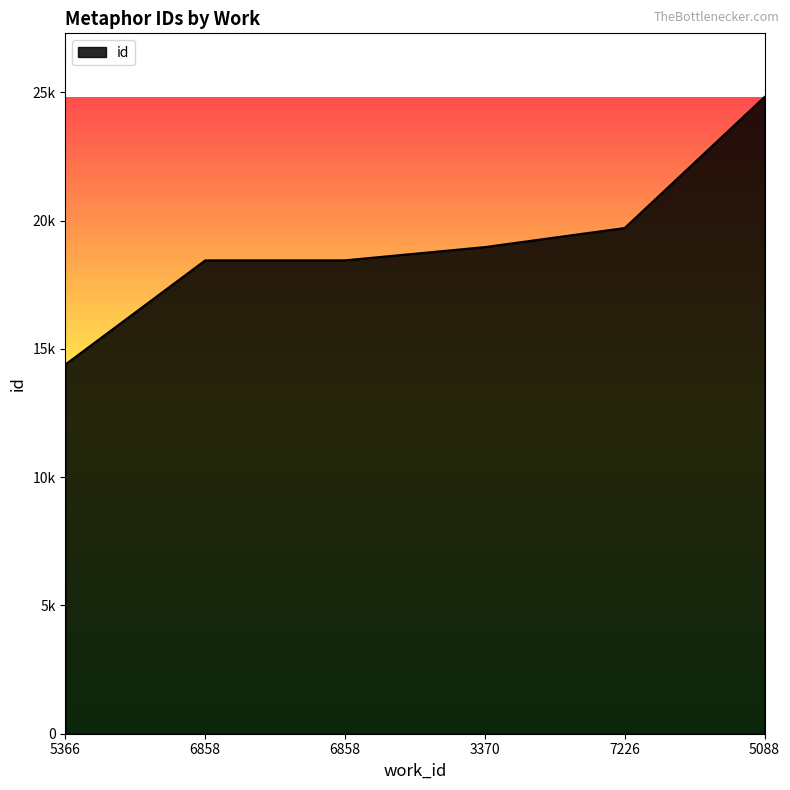

What is the label of the 5th point from the left?

7226